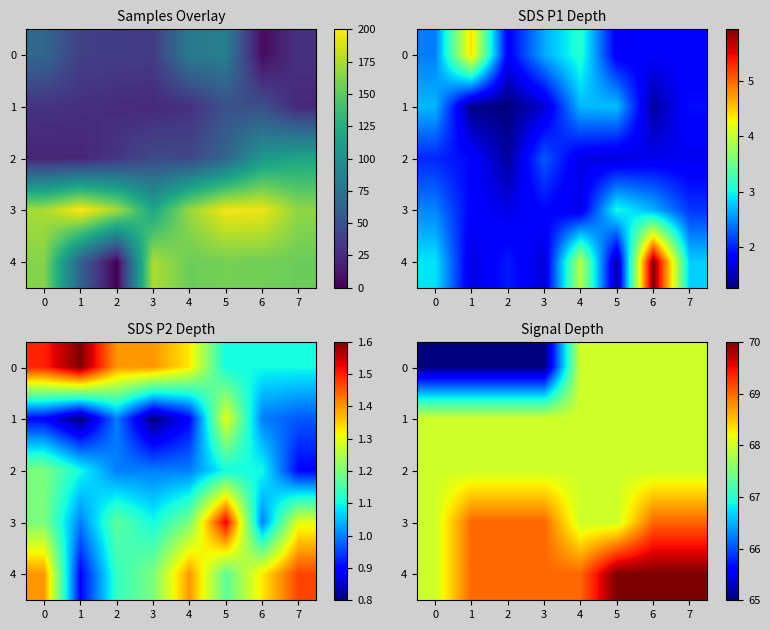

What is the sum of the 4 values at 2 and 5?

139